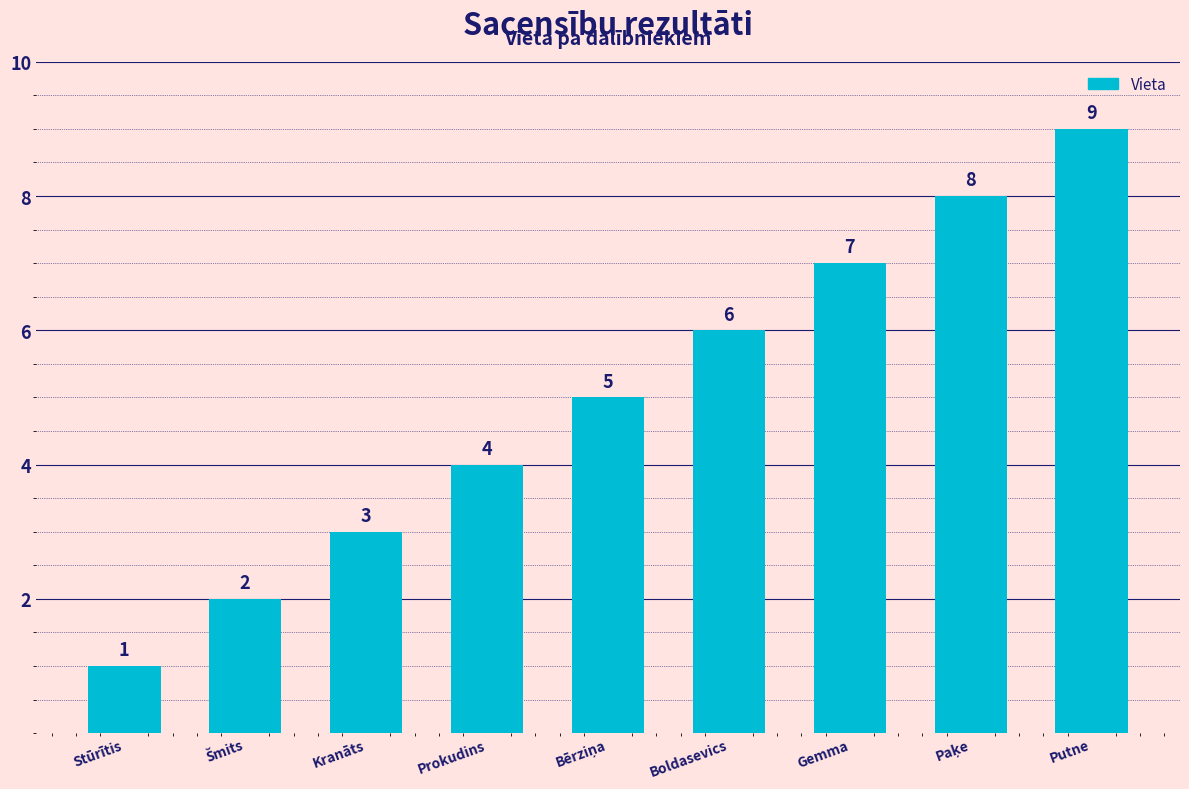

What is the label of the 7th bar from the left?

Gemma